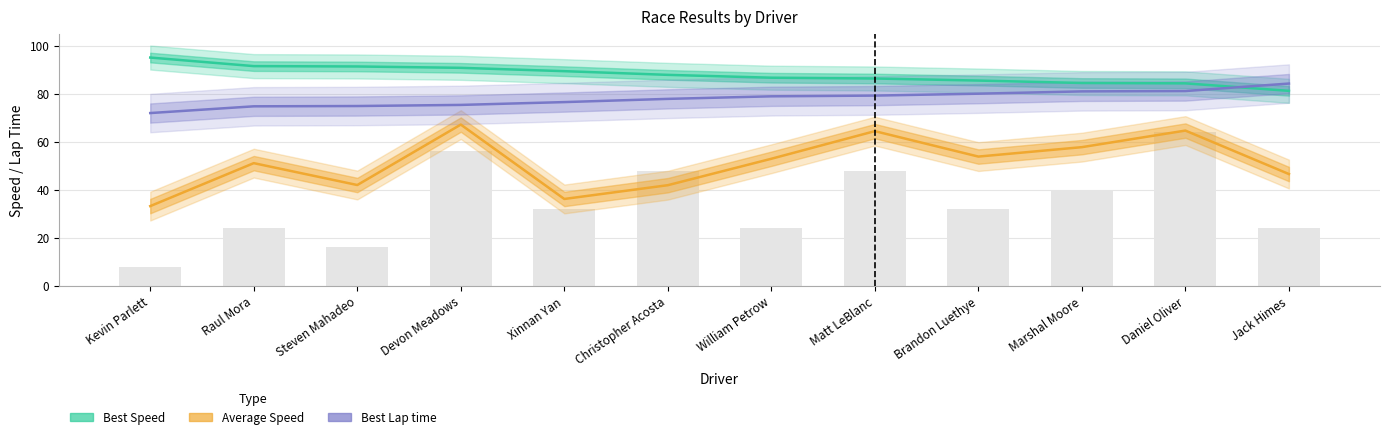

How many categories are shown in the chart?

12